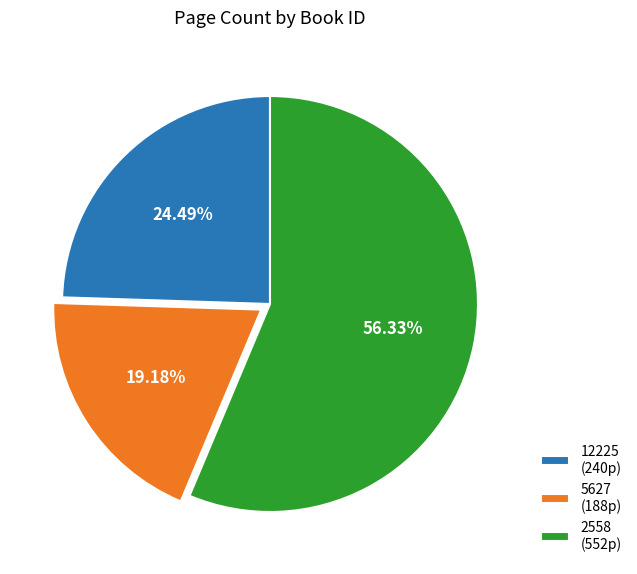

Does 5627 (188p) account for over 50% of the chart?

No